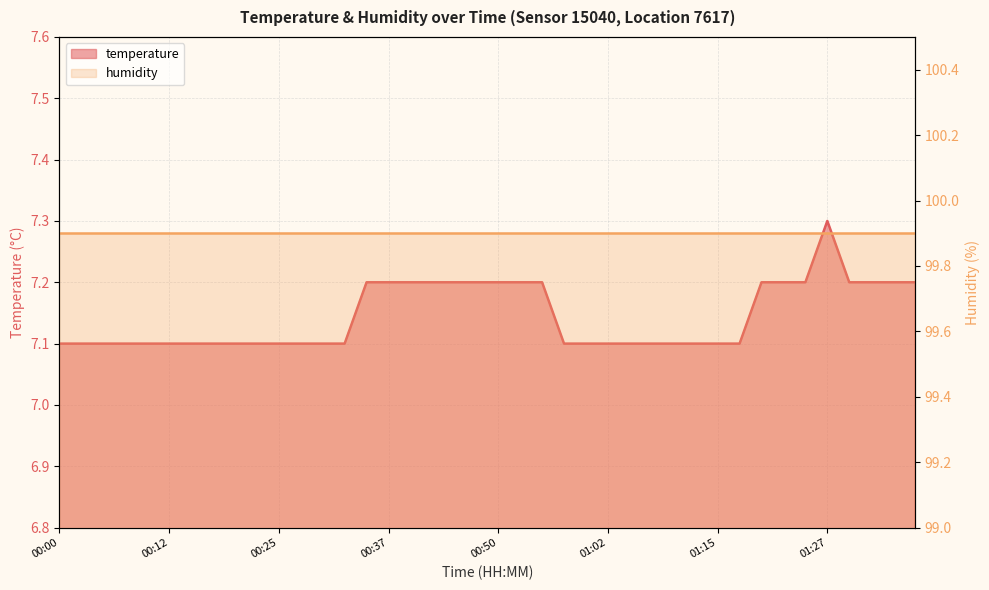

Reading left to right, what are all the values shown in this chart?

7.1	7.1	7.1	7.1	7.1	7.1	7.1	7.1	7.1	7.1	7.1	7.1	7.1	7.1	7.2	7.2	7.2	7.2	7.2	7.2	7.2	7.2	7.2	7.1	7.1	7.1	7.1	7.1	7.1	7.1	7.1	7.1	7.2	7.2	7.2	7.3	7.2	7.2	7.2	7.2